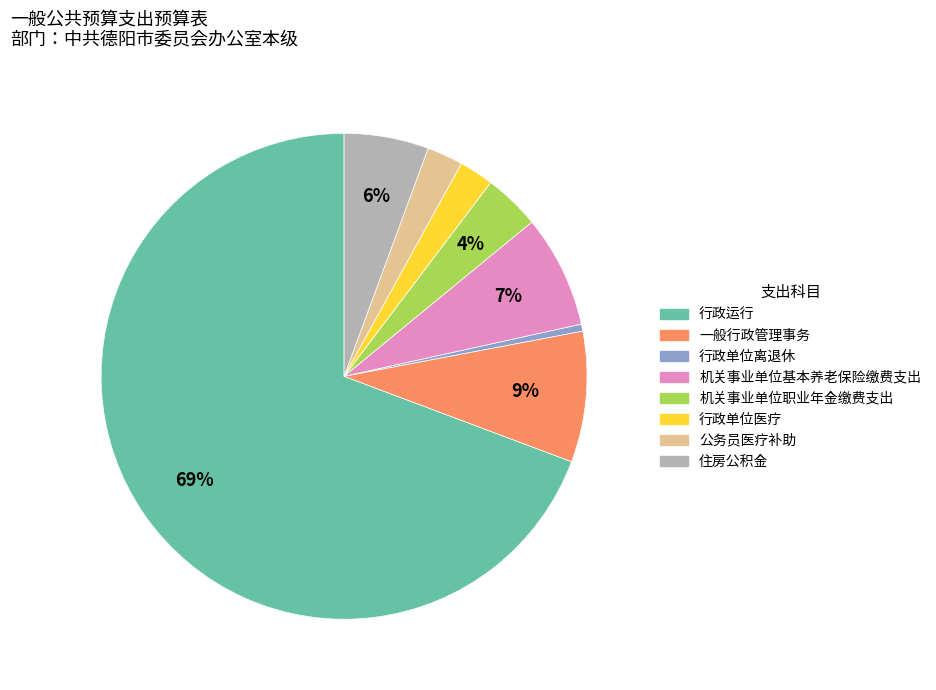

To the nearest percent, what is the average slice percentage?

12%